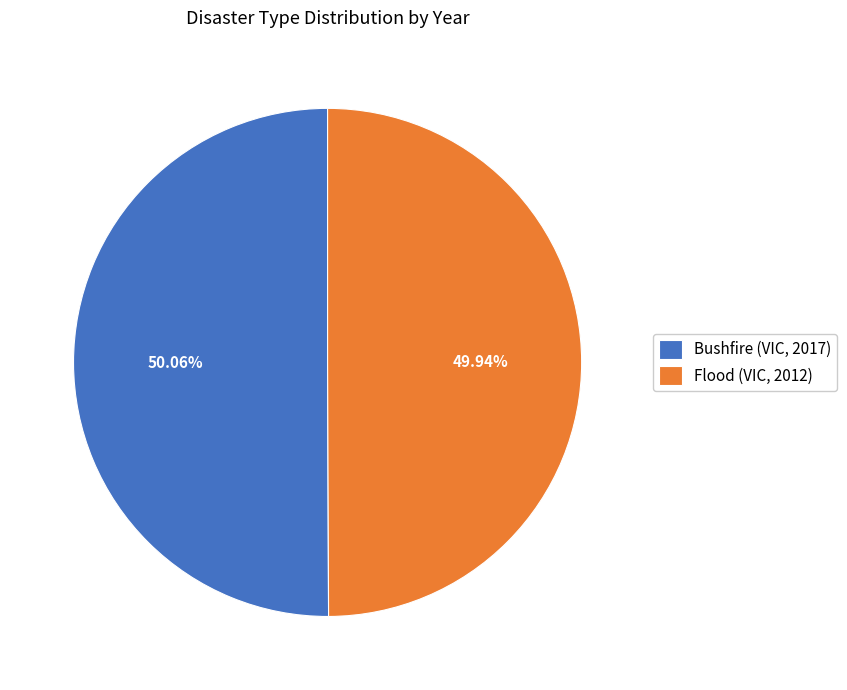

Is there a majority slice in this chart?

Yes